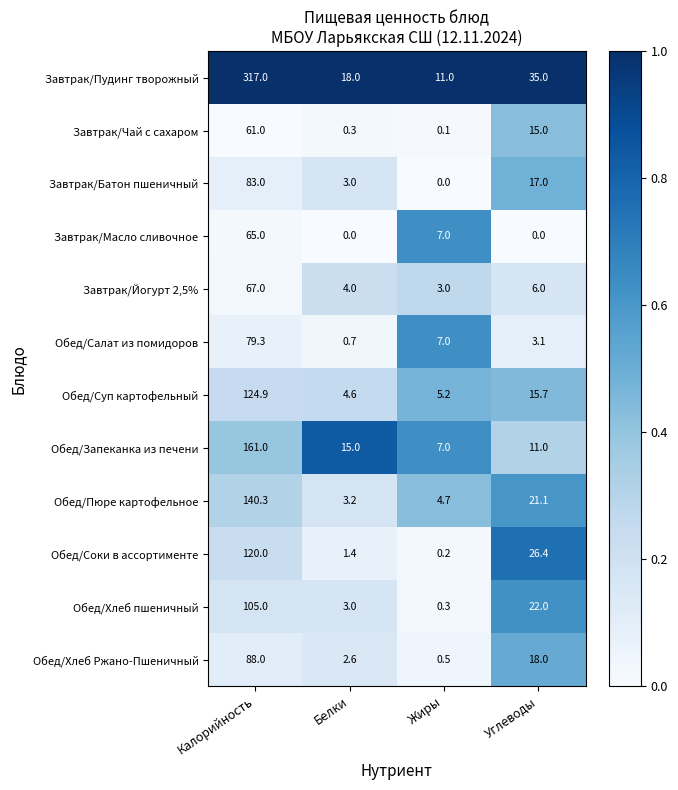

Where does the Завтрак/Пудинг творожный series first go above 35?

Калорийность